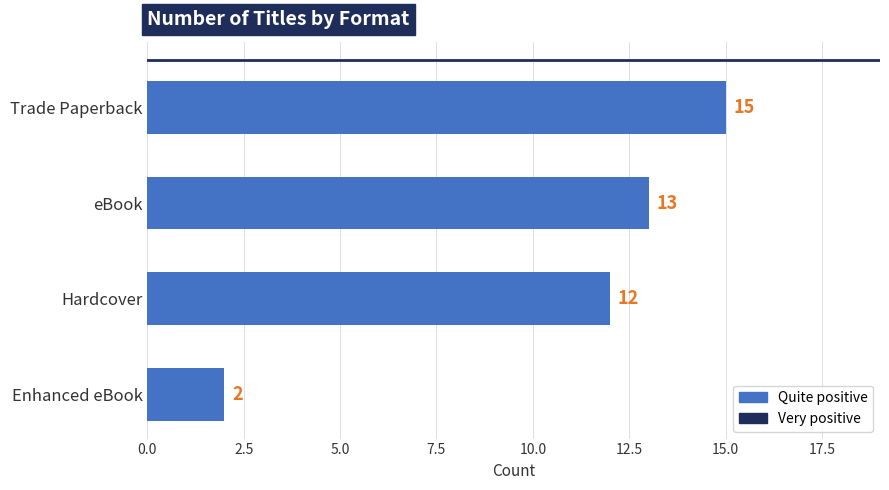

What is the label of the 4th bar from the bottom?

Trade Paperback